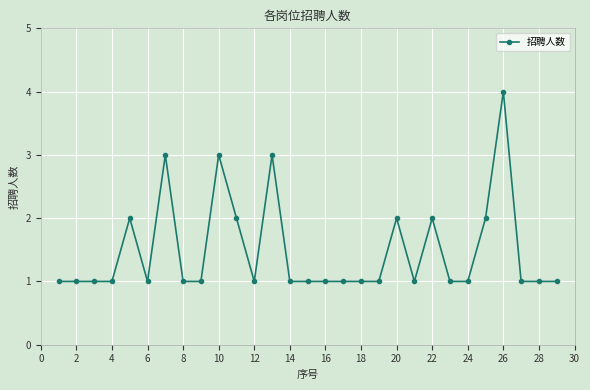

True or false: there are more than 0 points higher than both neighbors.

True